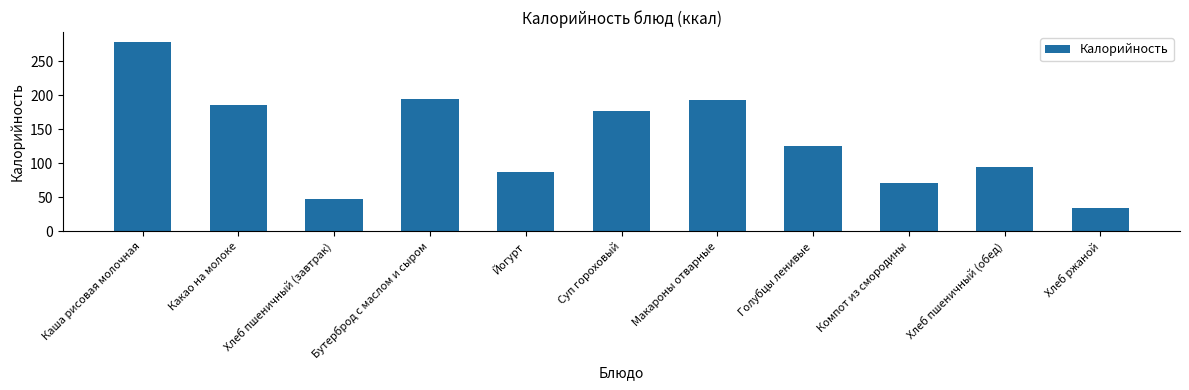

Reading left to right, extract all data points from this chart.

279.0	186.0	47.0	194.6	87.0	176.8	193.2	125.0	71.0	94.0	34.8